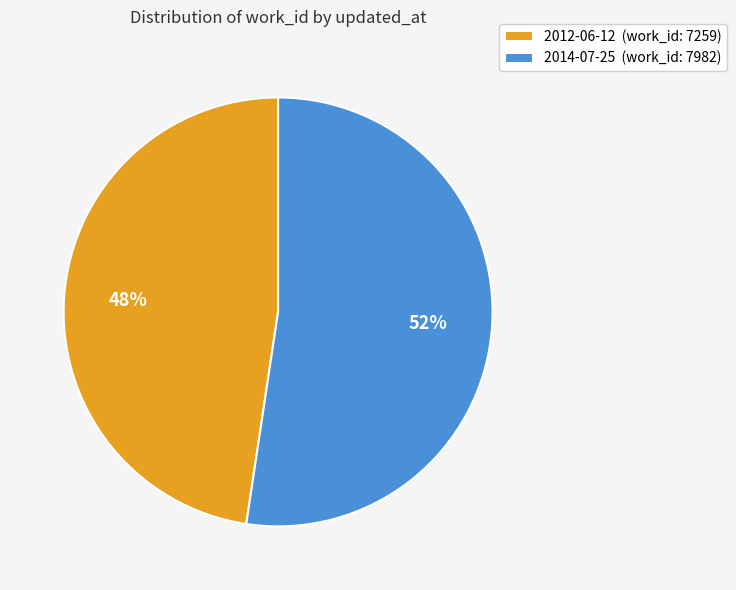

Count the number of slices in the pie.

2